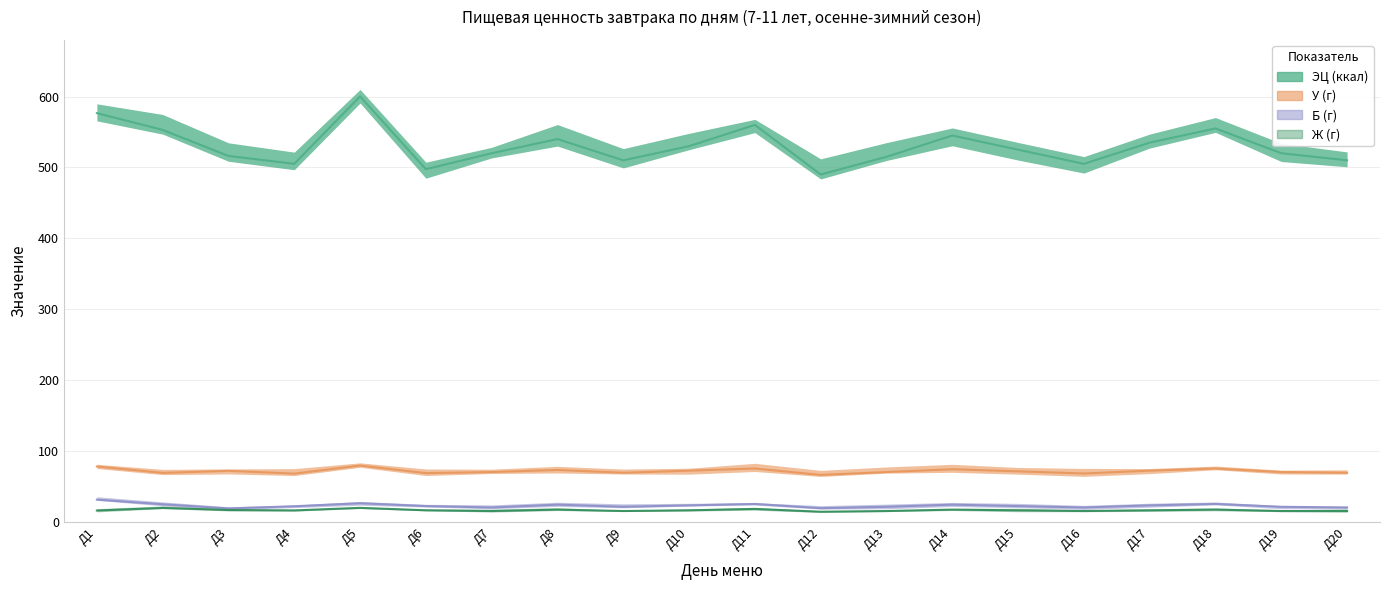

What is the lowest value of the Б (г) series?

18.6